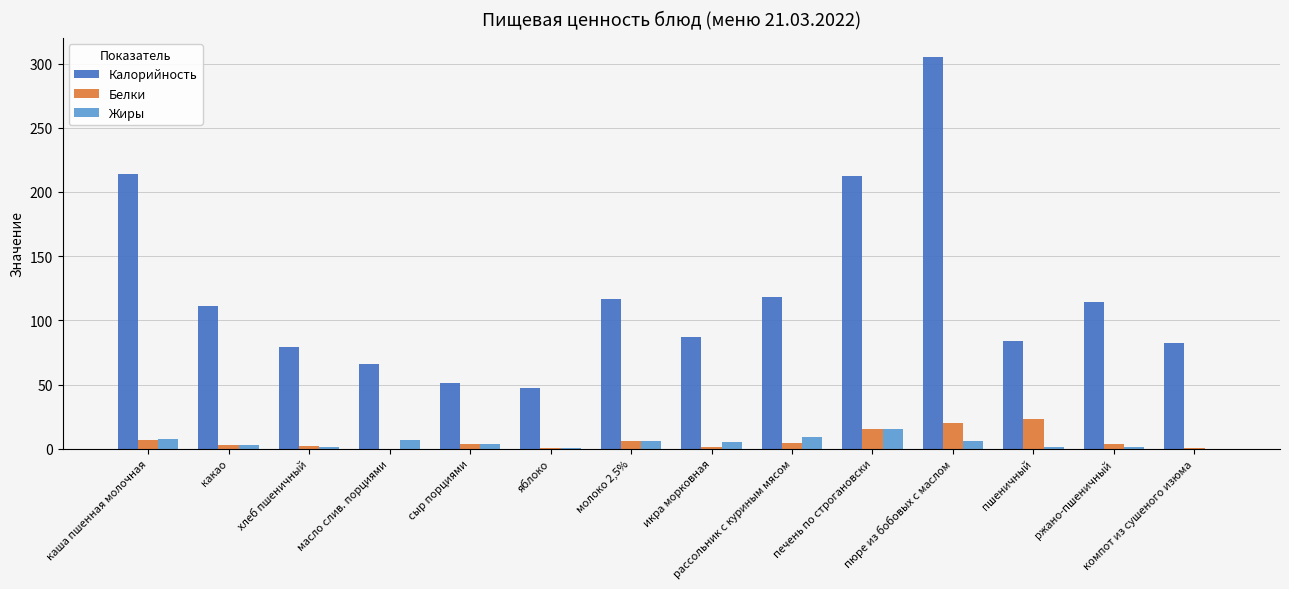

At which category is the sum across all series the highest?

пюре из бобовых с маслом